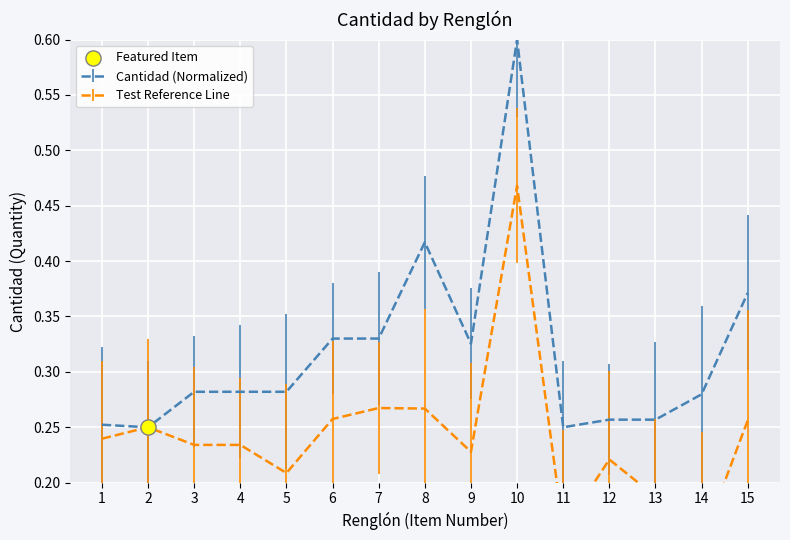

What is the change in value from 3 to 8?

+0.1